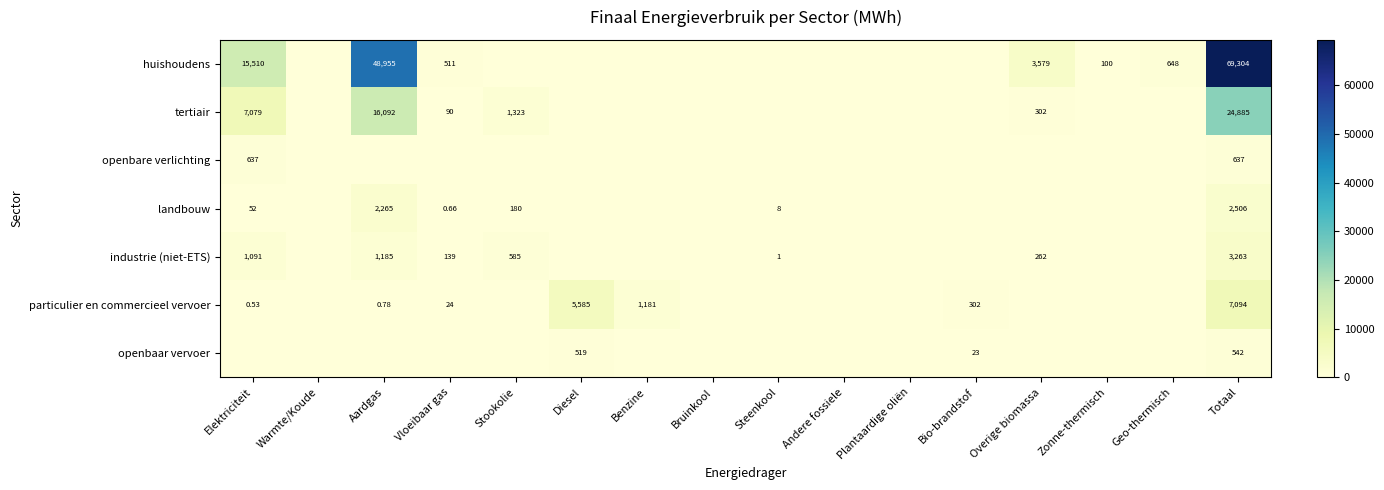

Is the value of openbare verlichting at Stookolie greater than the value of particulier en commercieel vervoer at Elektriciteit?

No